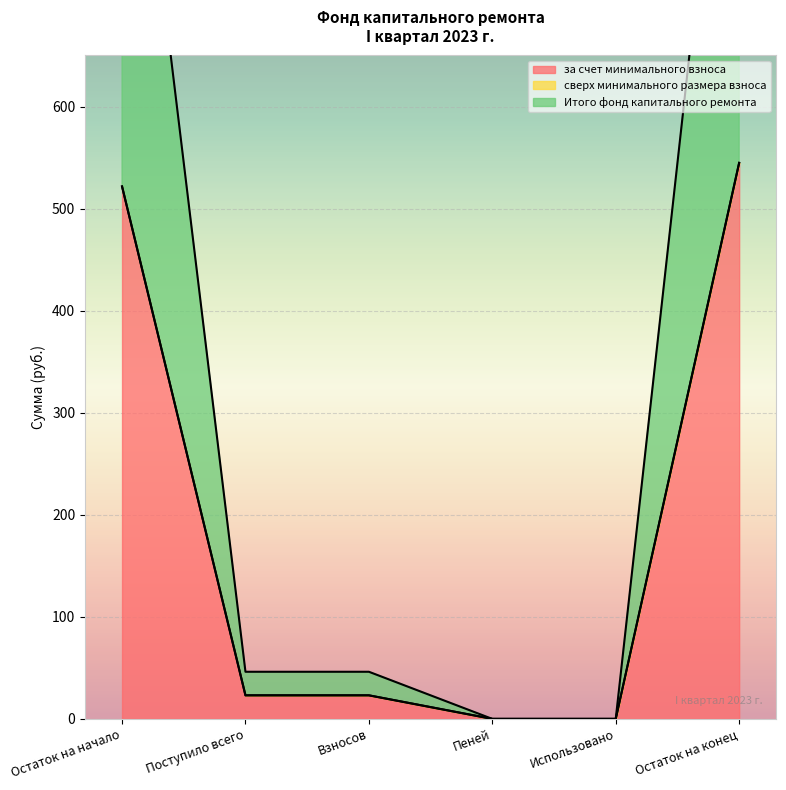

At which category is the sum across all series the highest?

Остаток на конец